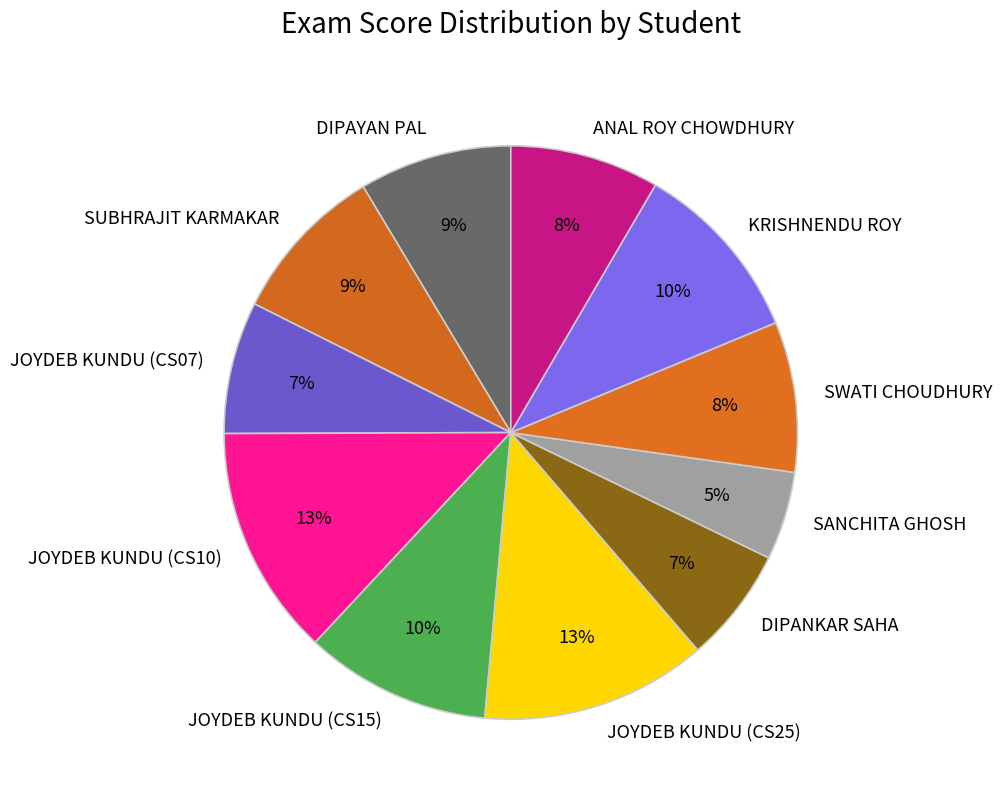

To the nearest percent, what portion does SANCHITA GHOSH represent?

5%